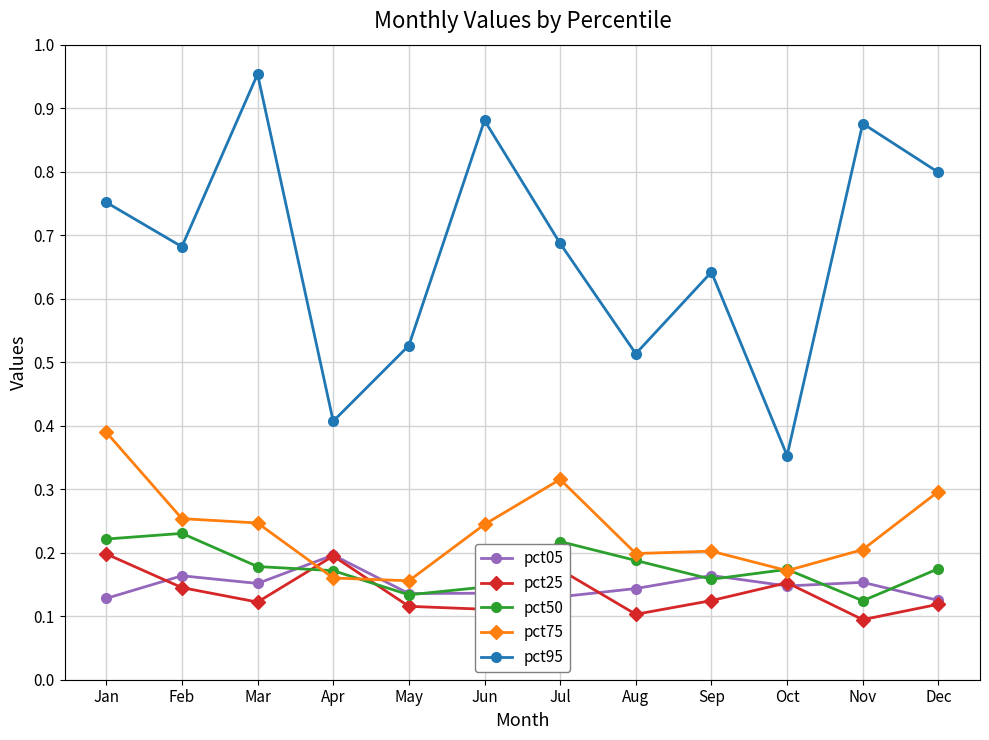

In pct75, how many points are lower than both neighbors (excluding endpoints)?

3